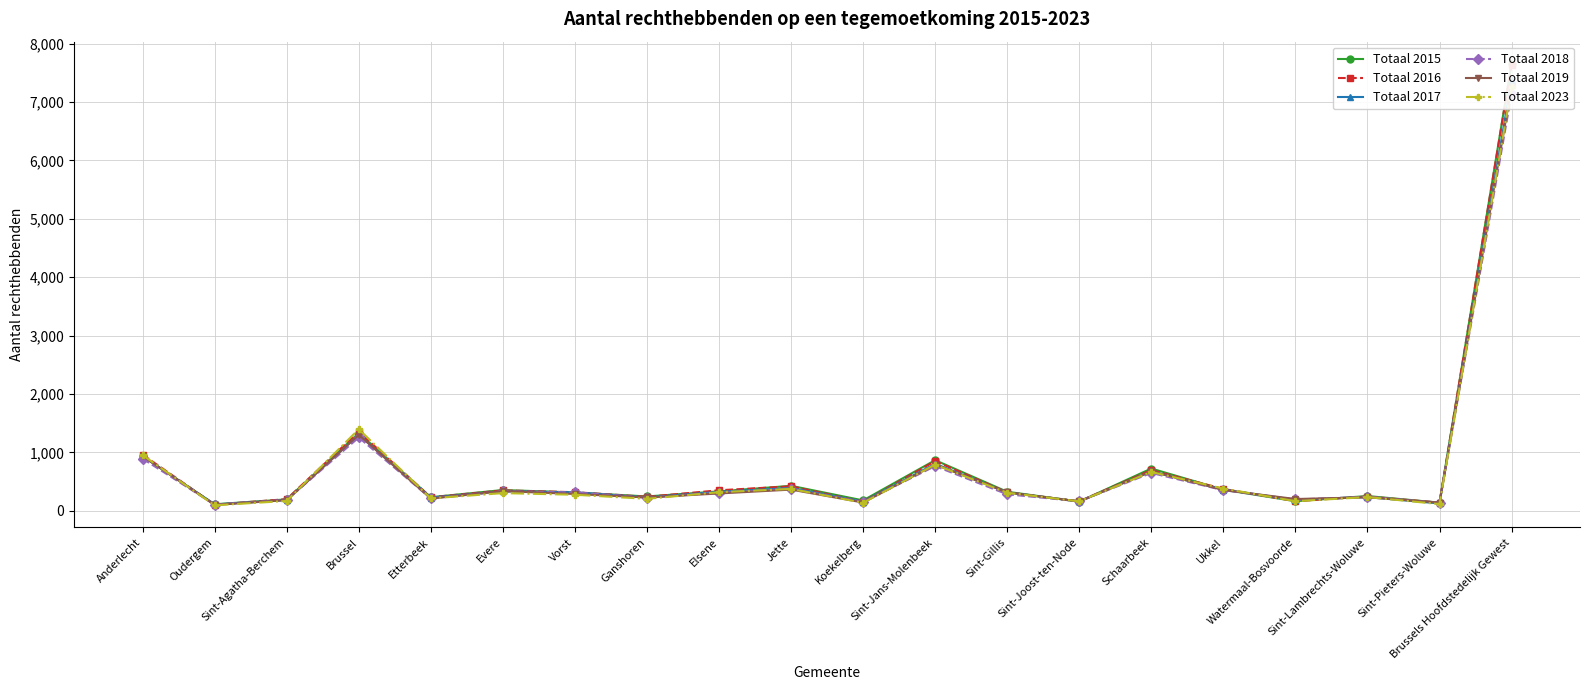

True or false: Totaal 2019 has a value of 315 at Sint-Gillis.

True